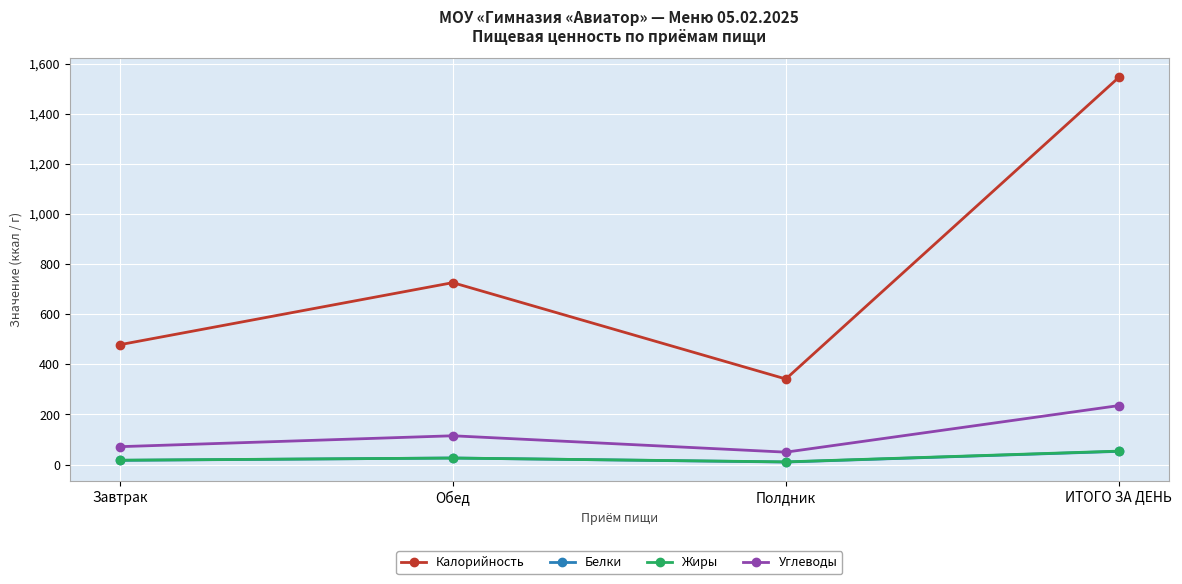

In Жиры, how many points are higher than both neighbors (excluding endpoints)?

1